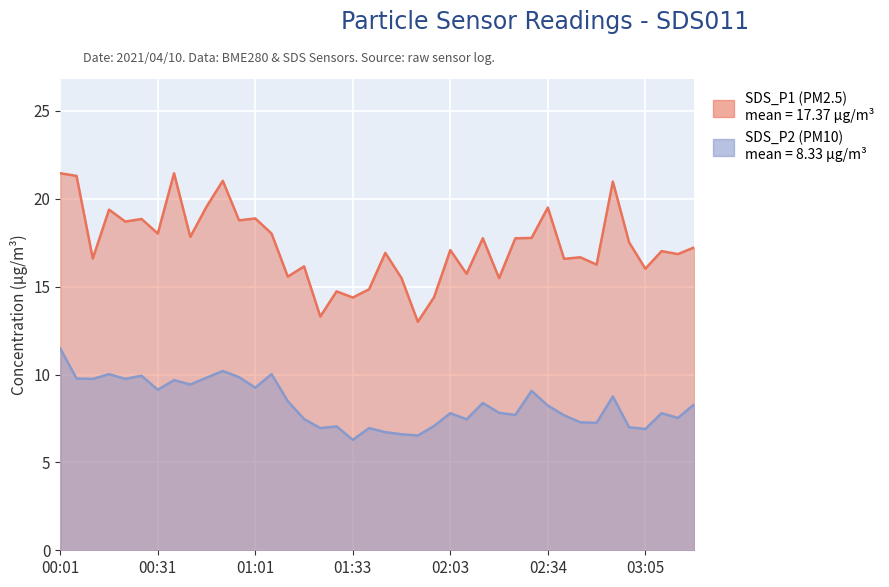

True or false: SDS_P1 and SDS_P2 intersect in this chart.

False